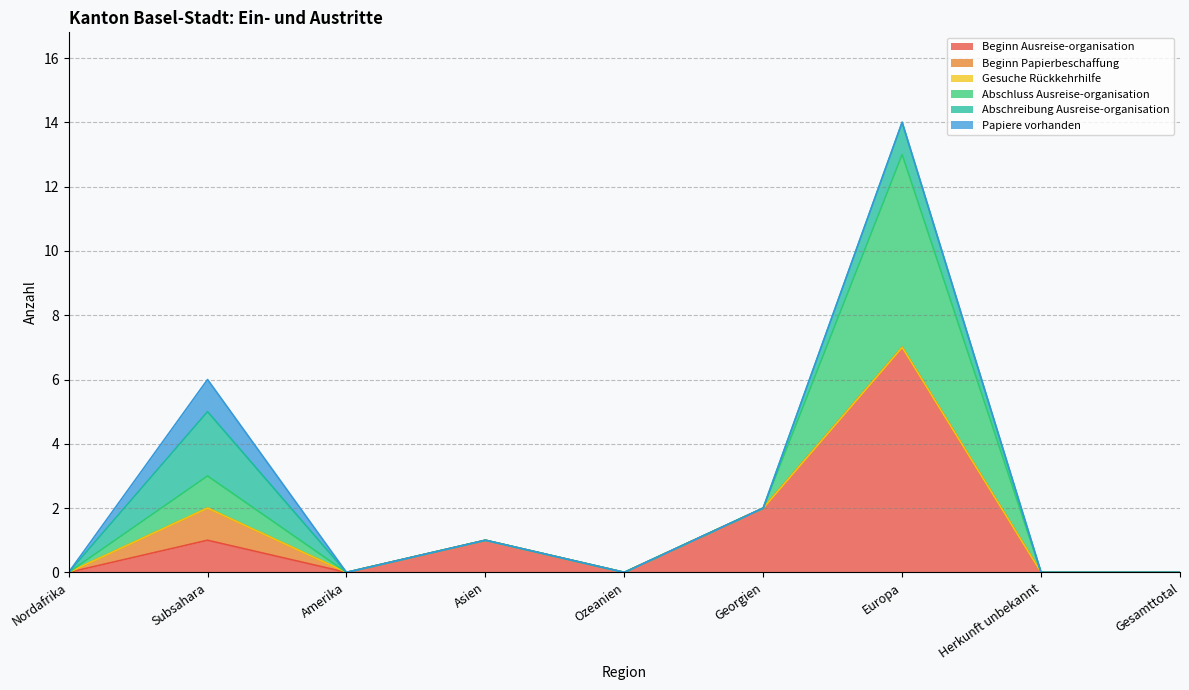

At which label does Abschluss Ausreise-organisation reach its minimum?

Nordafrika